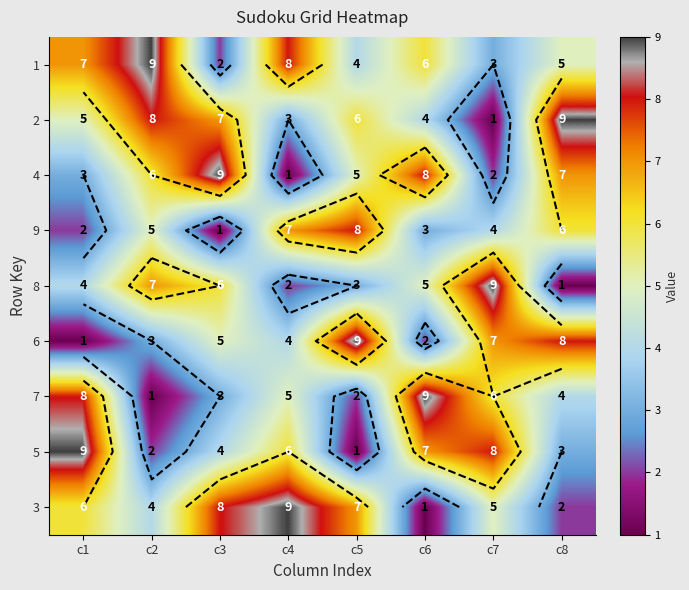

What is the minimum value shown in the chart?

1